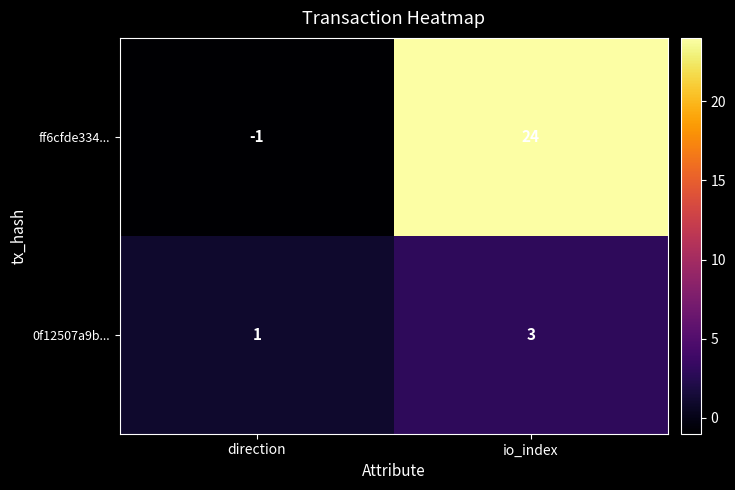

Reading left to right, list all the values displayed in this chart.

ff6cfde334...: -1	24
0f12507a9b...: 1	3